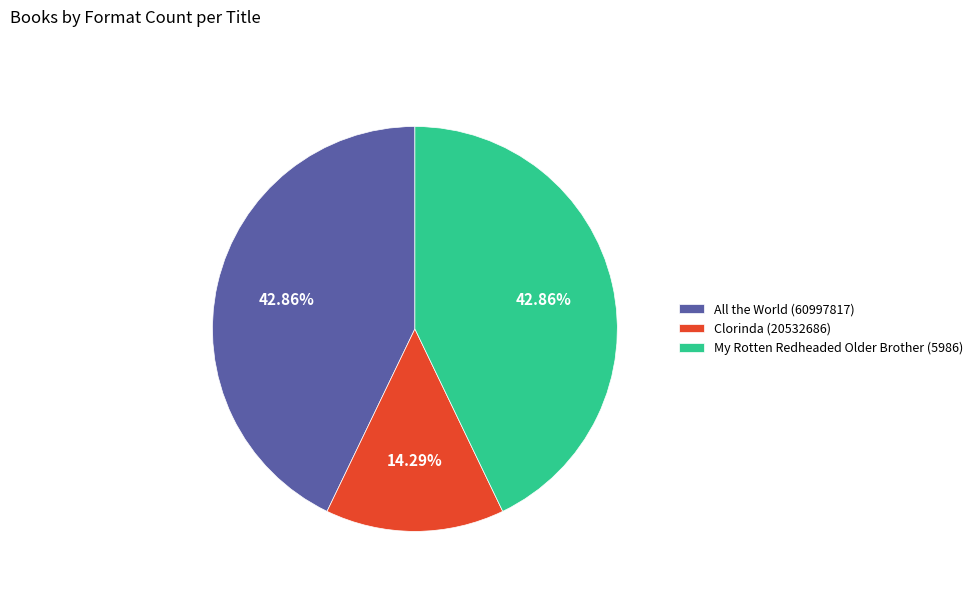

To the nearest percent, what percentage of the pie is All the World (60997817)?

43%